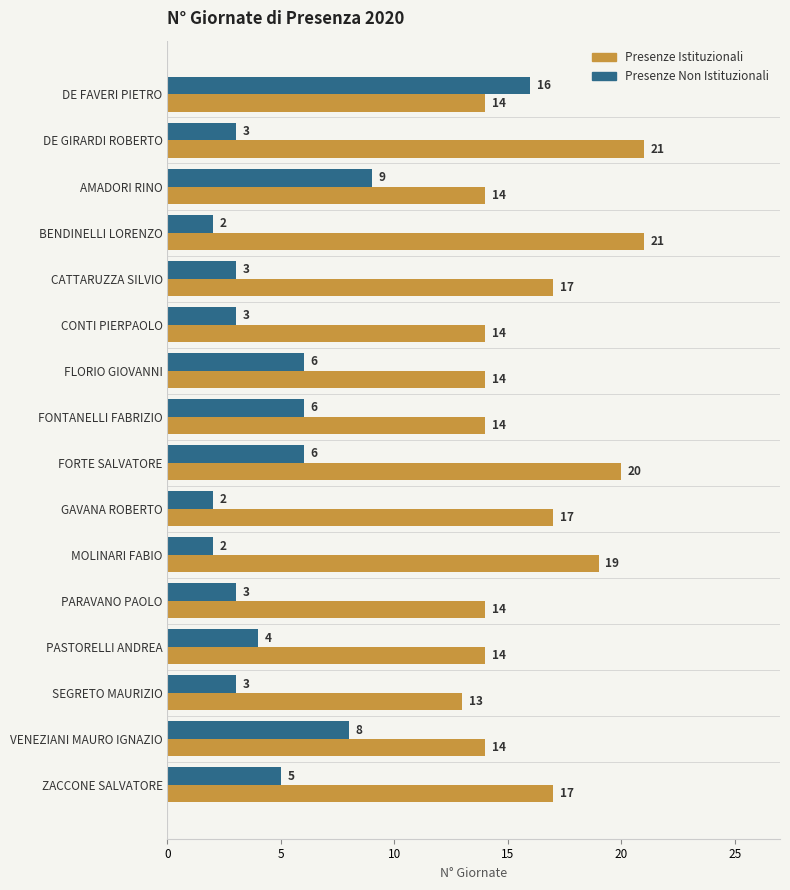

Where is Presenze Non Istituzionali nearest to the value 9?

AMADORI RINO